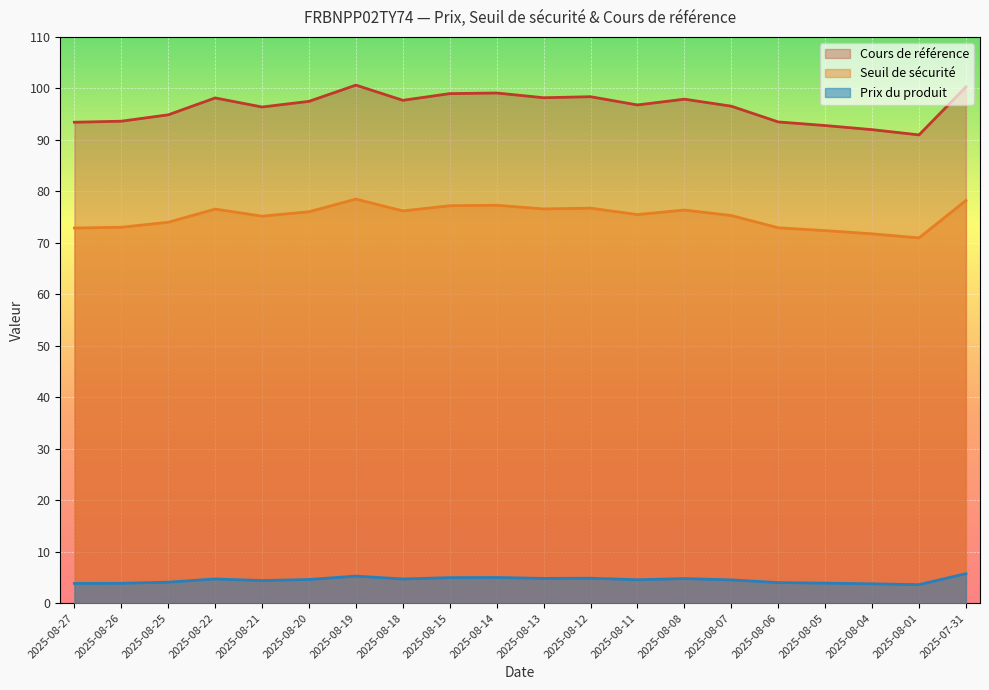

At how many categories does at least one series exceed 91?

19